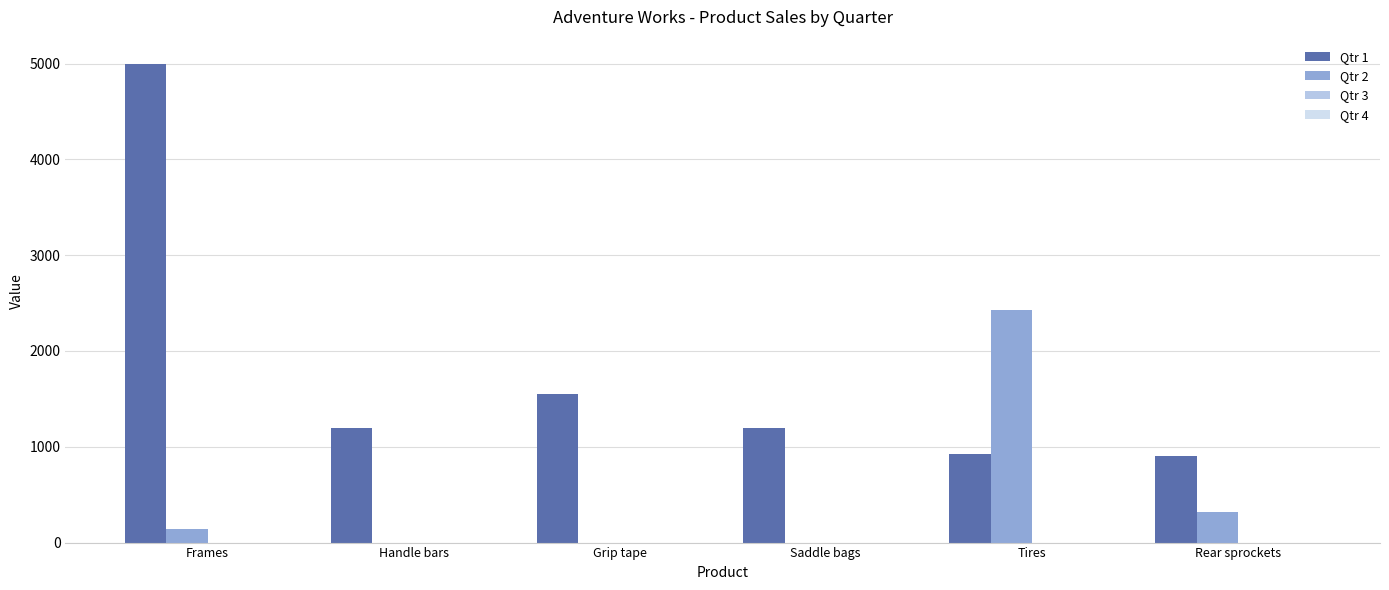

How many categories are shown in the chart?

6